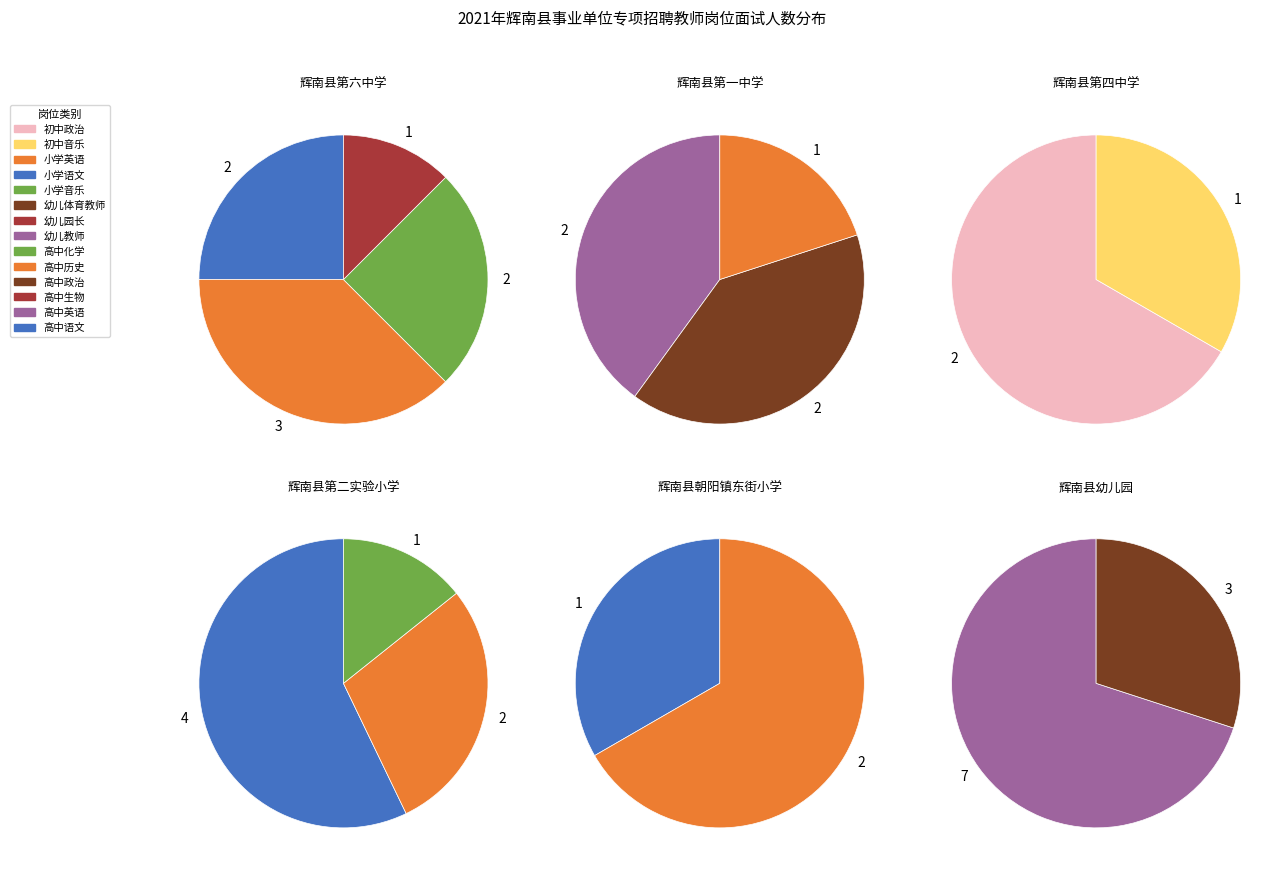

What is the largest slice in the pie chart?

辉南县幼儿园